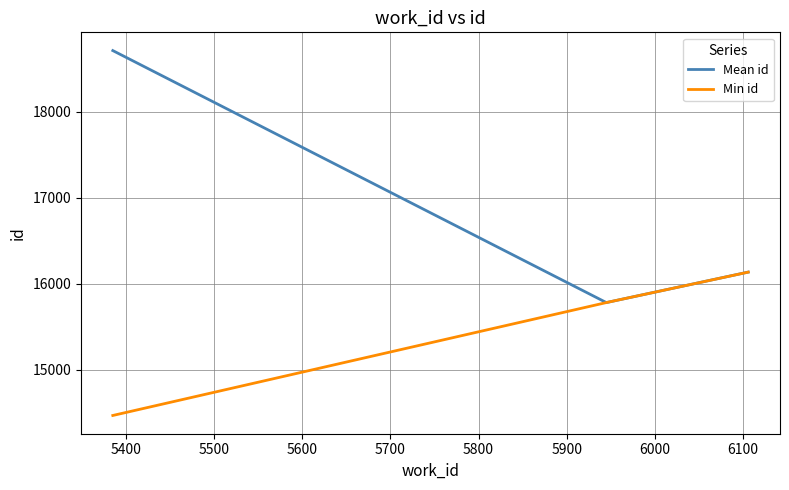

At how many categories does at least one series exceed 14748?

3